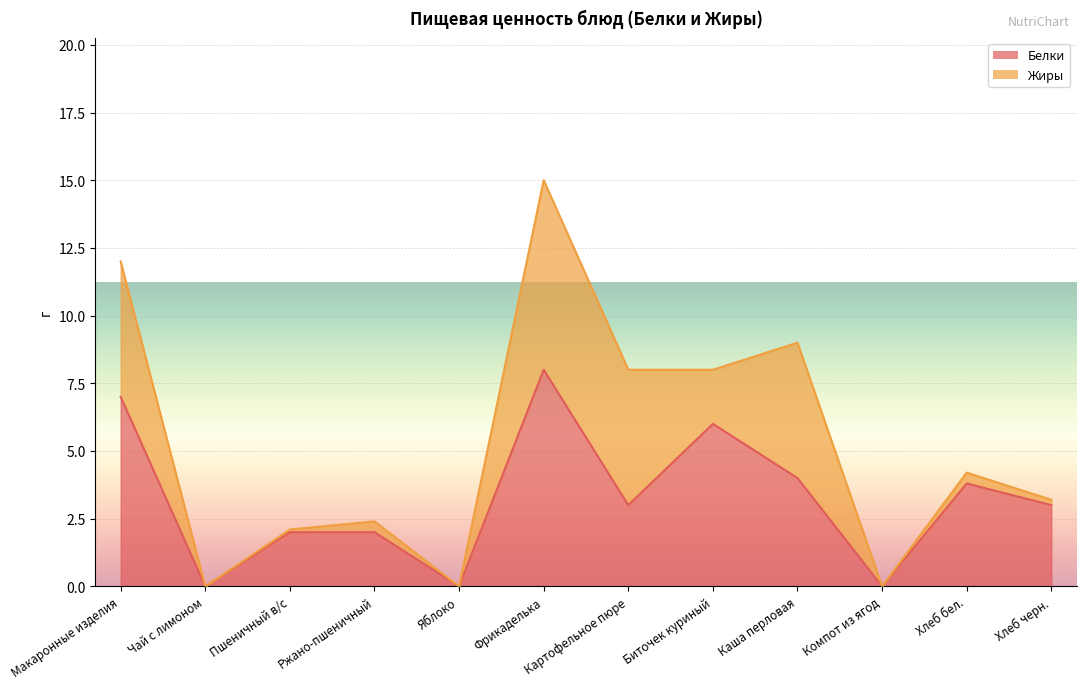

True or false: the data shows 3.0 at Картофельное пюре.

True